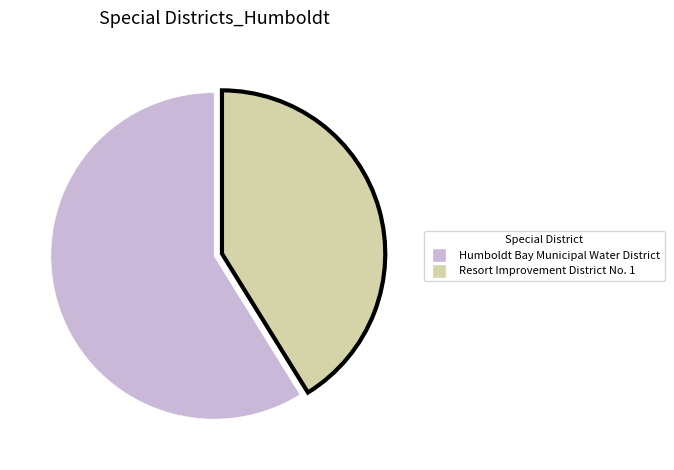

What is the smallest slice in the pie chart?

Resort Improvement District No. 1